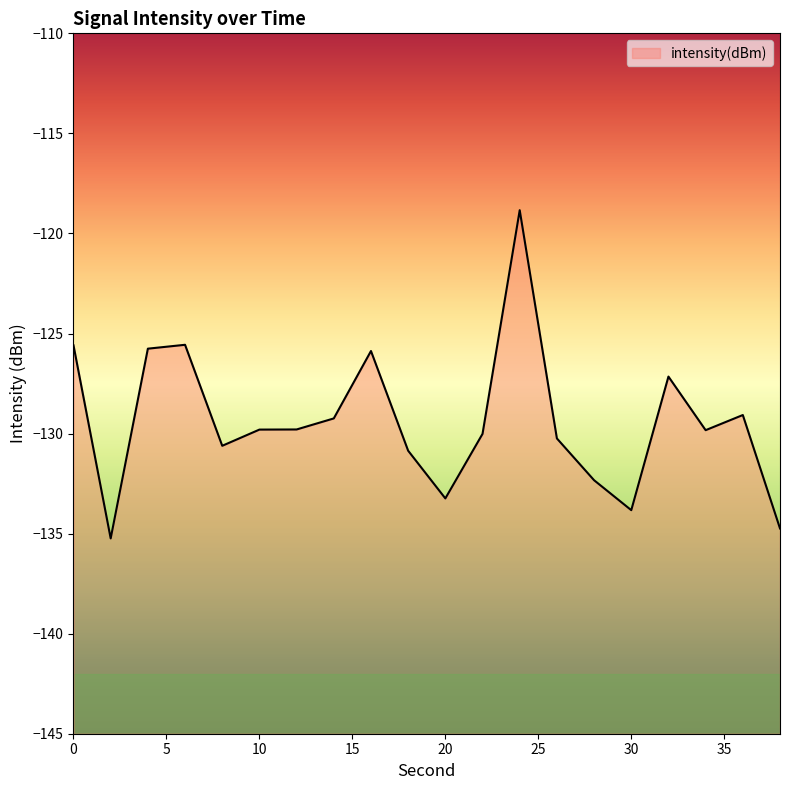

What is the sum of all values?

-2587.6